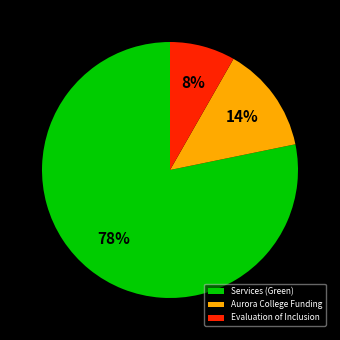

True or false: Services (Green) accounts for 78% of the total.

True